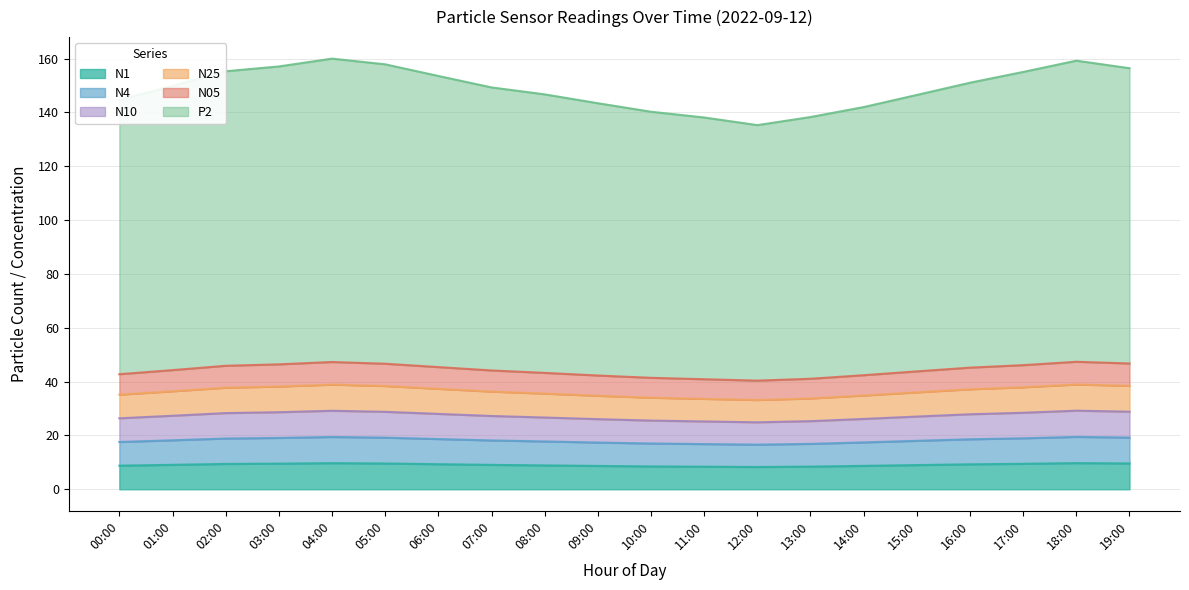

What is the difference between the P2 values at 12:00 and 14:00?

6.7